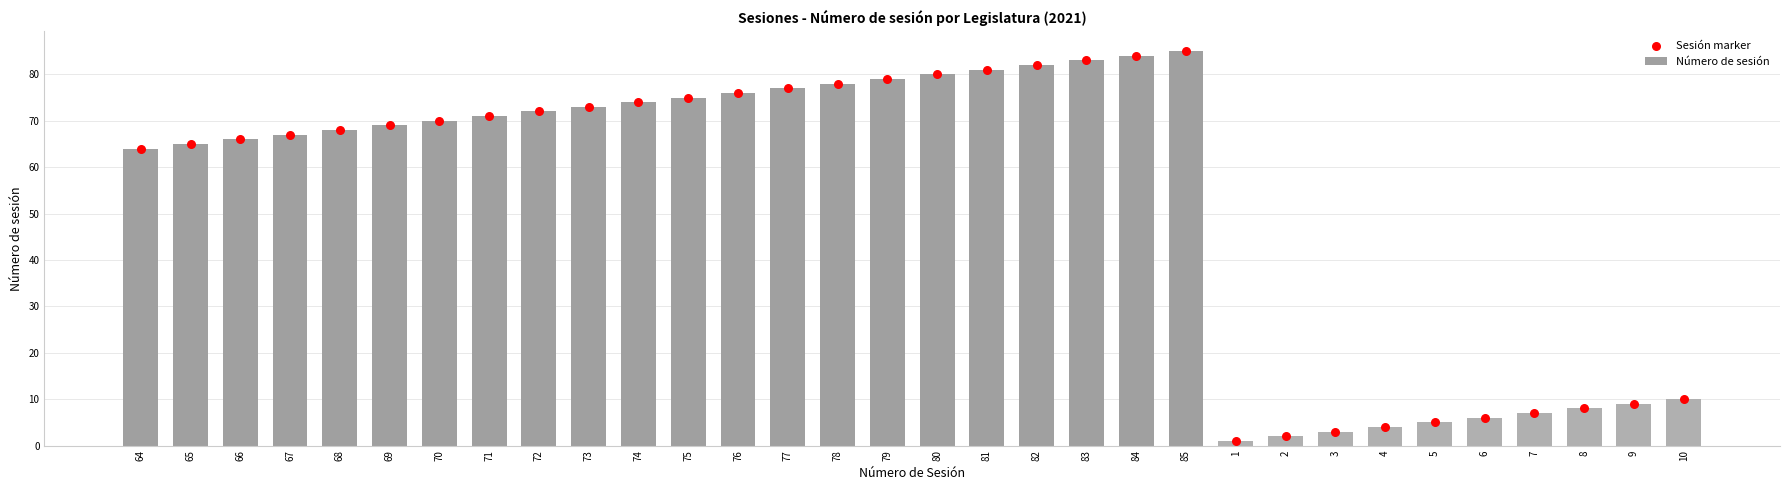

Which series has the widest spread of Y values?

Número de sesión